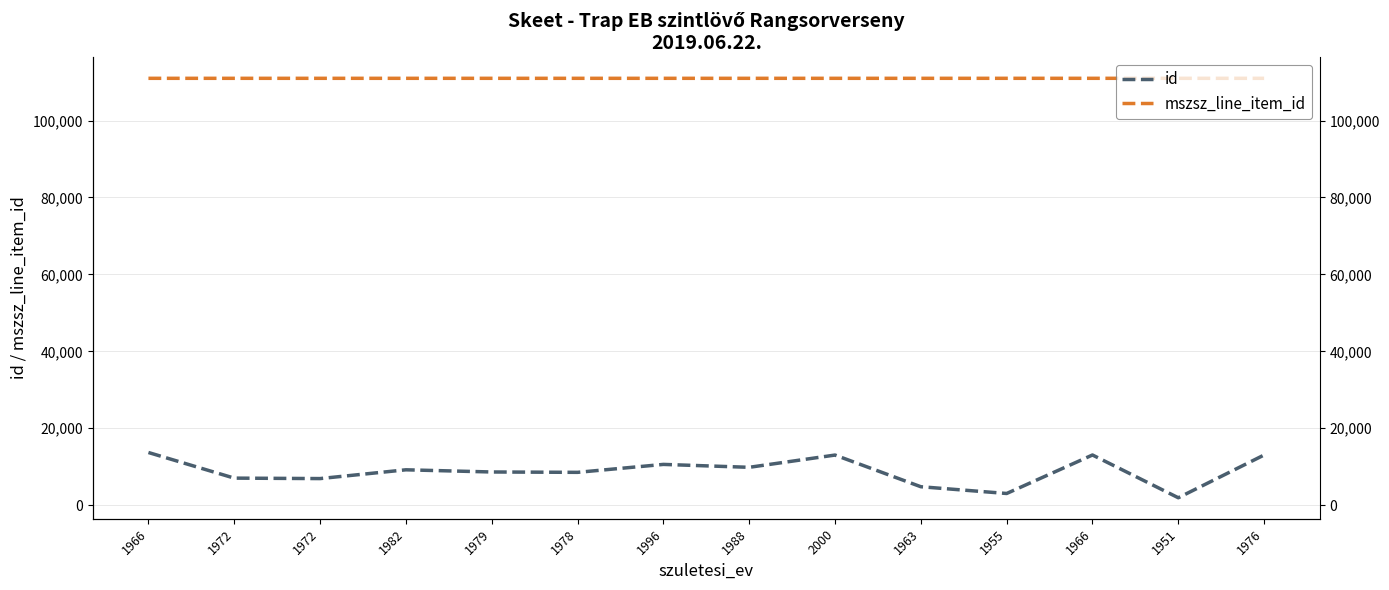

The id series shows 13027 at 2000. True or false?

True